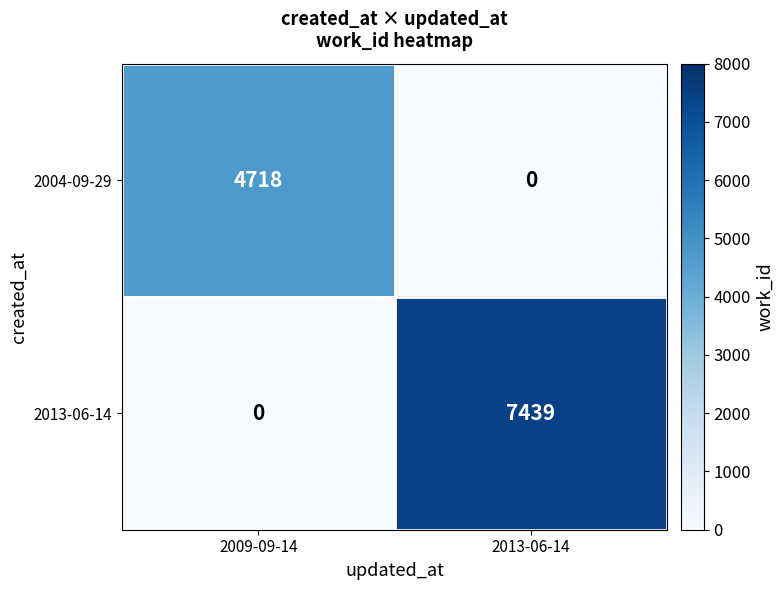

Reading left to right, extract all data points from this chart.

2004-09-29: 4718	0
2013-06-14: 0	7439